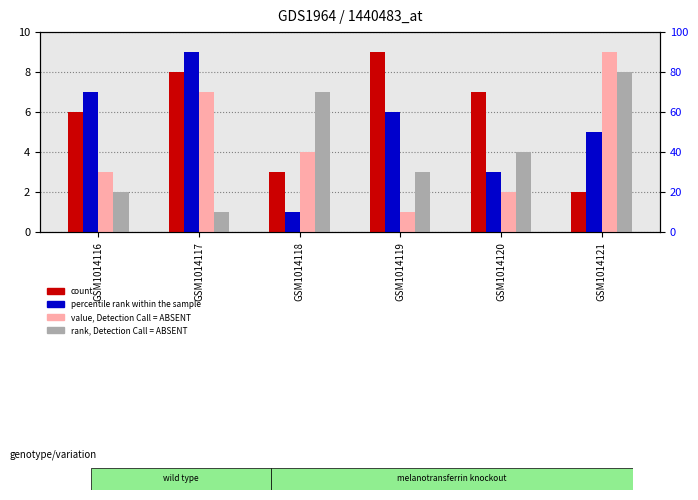

Between GSM1014118 and GSM1014121, which is larger?

GSM1014118